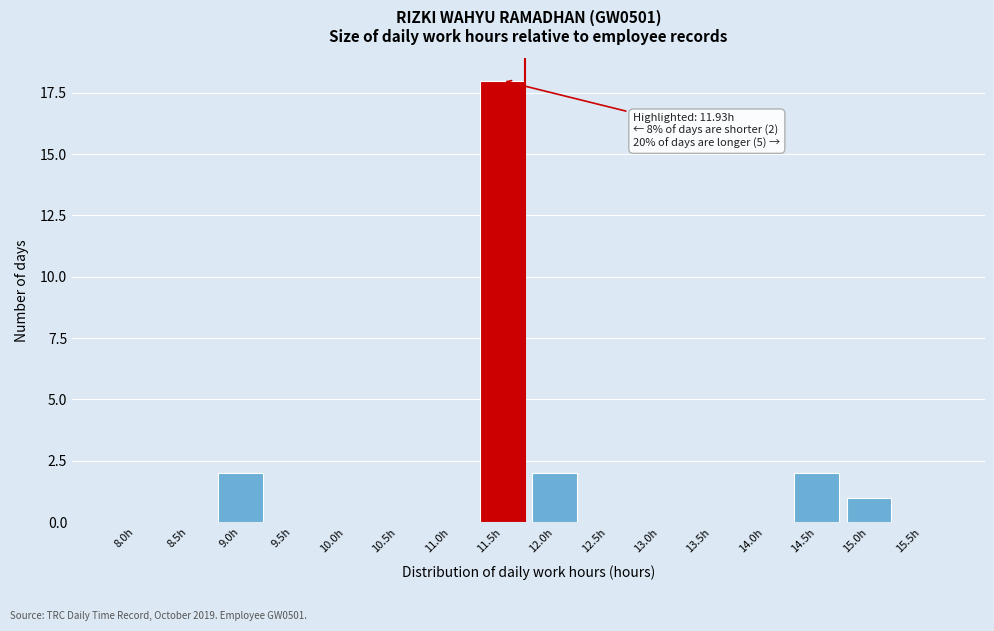

Reading left to right, transcribe all the data shown in this chart.

8.0h=0	8.5h=0	9.0h=2	9.5h=0	10.0h=0	10.5h=0	11.0h=0	11.5h=18	12.0h=2	12.5h=0	13.0h=0	13.5h=0	14.0h=0	14.5h=2	15.0h=1	15.5h=0